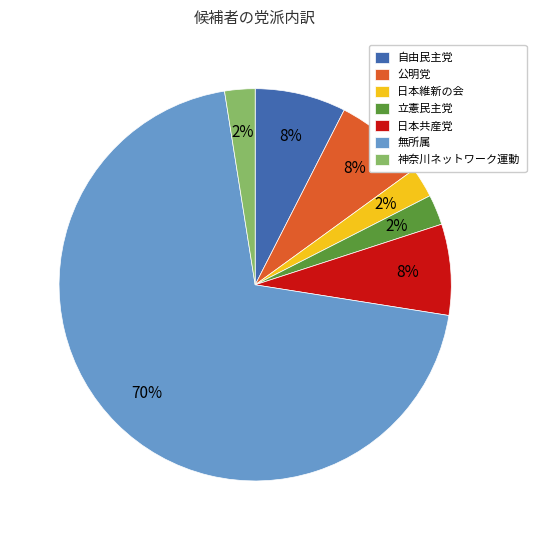

To the nearest percent, what is the average slice percentage?

14%